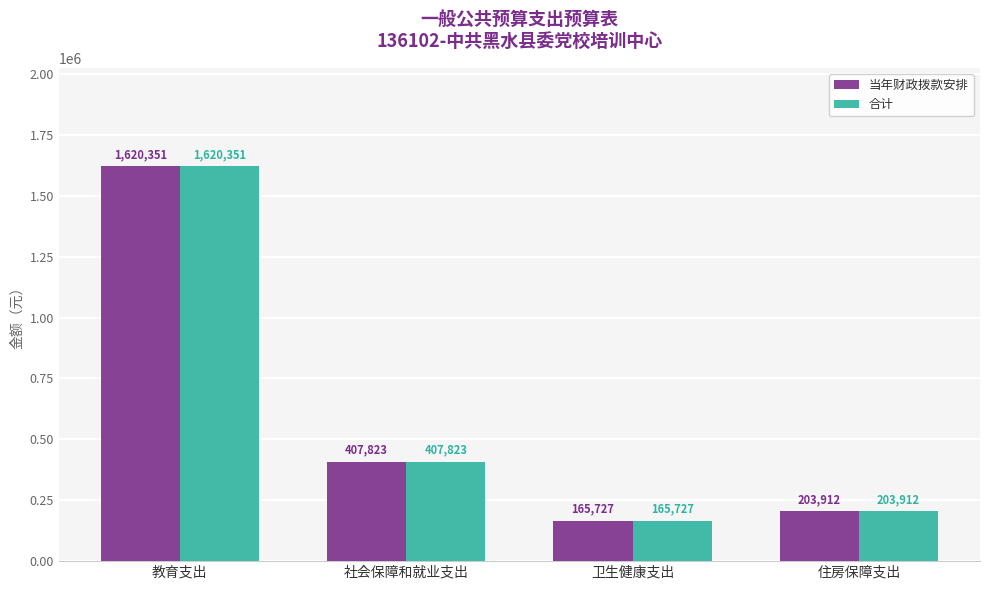

The 合计 series shows 2183285.8 at 教育支出. True or false?

False